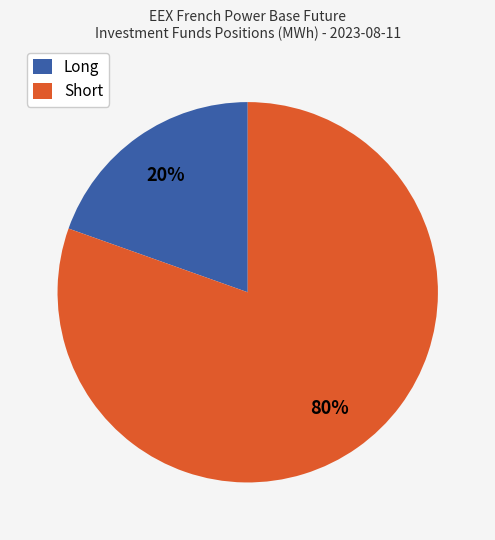

To the nearest percent, what is the average slice percentage?

50%